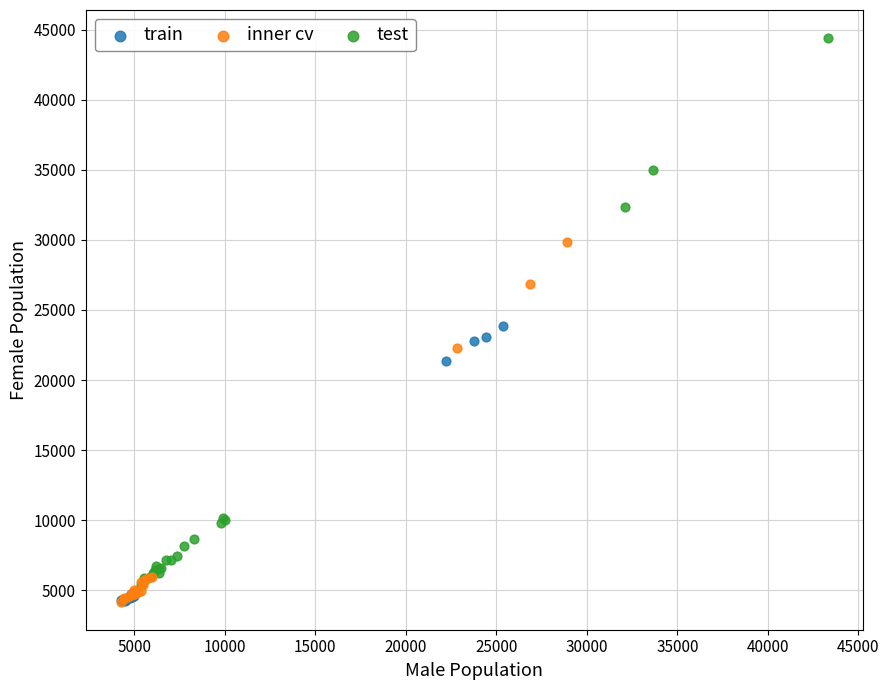

Which series reaches the maximum Y coordinate?

test